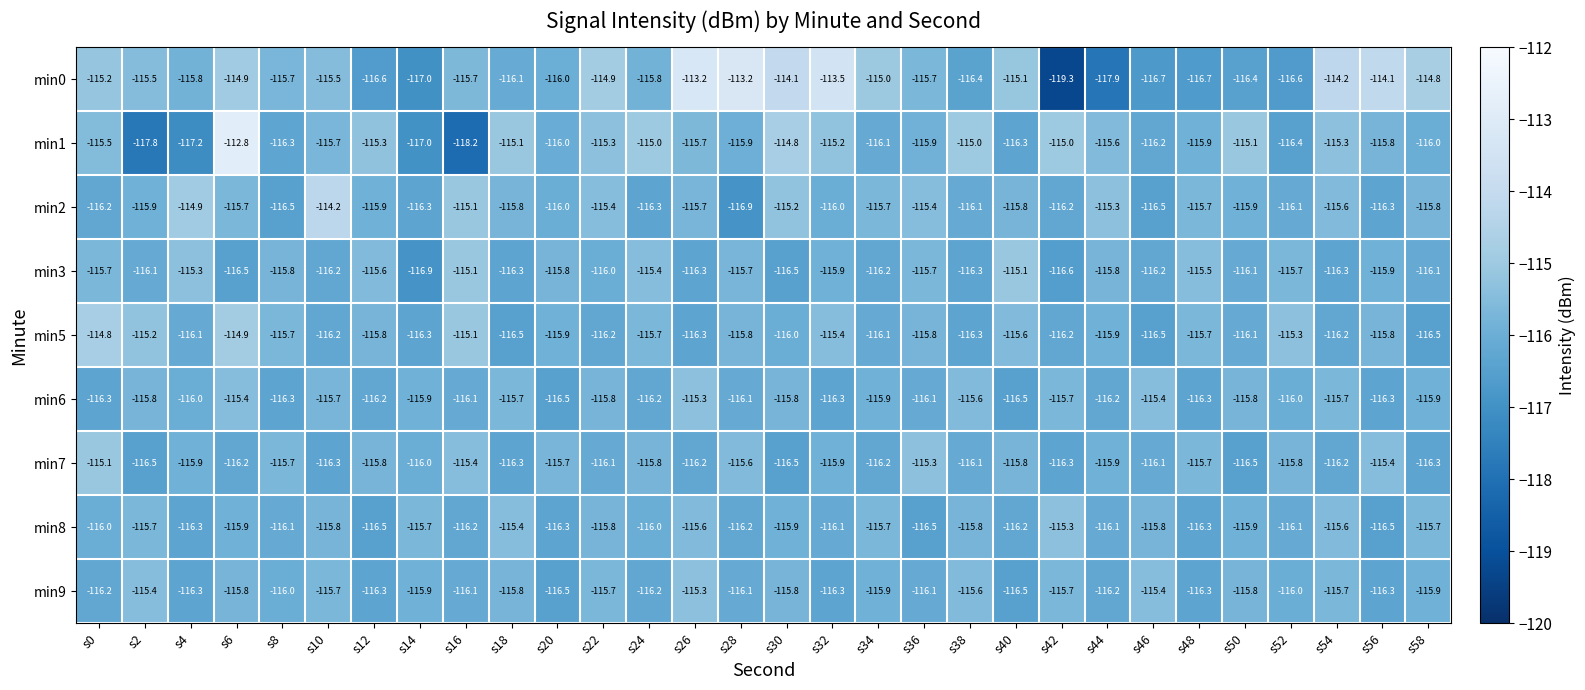

At which category does the chart reach its peak across all series?

s6